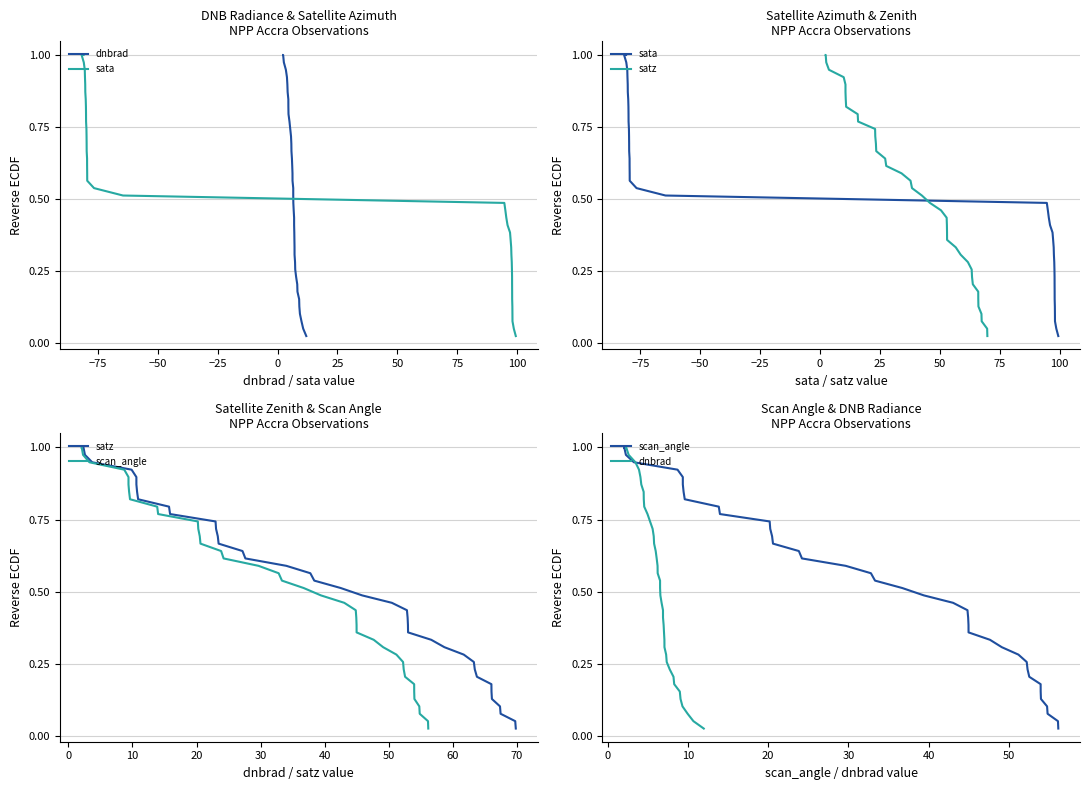

True or false: sata has a value of 0.6 at 25.

False